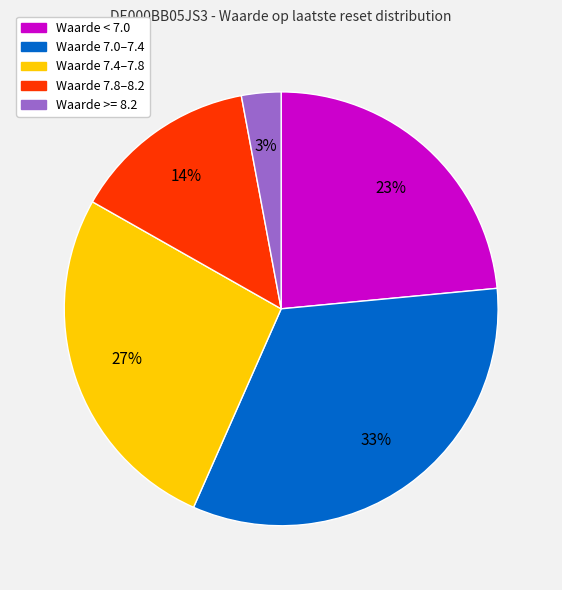

True or false: Waarde 7.8–8.2 accounts for 14% of the total.

True